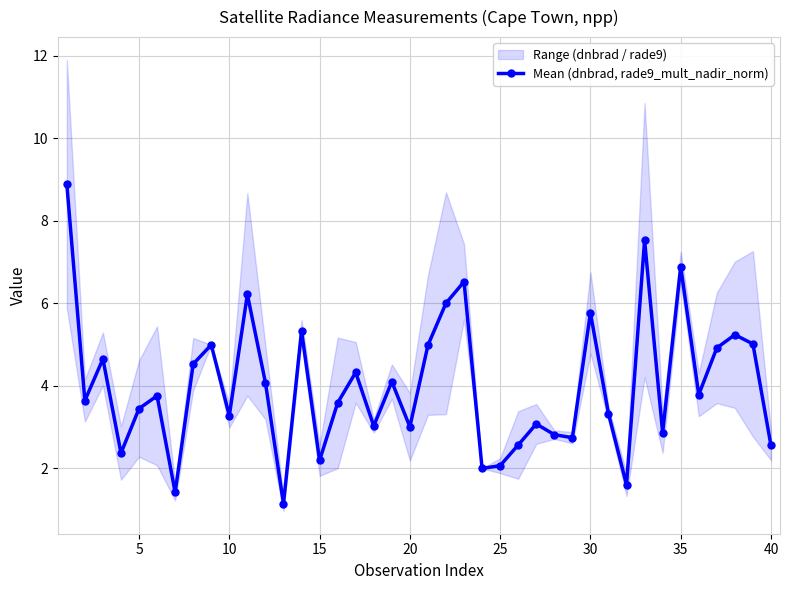

What is the value of the 38th point from the left?

5.2